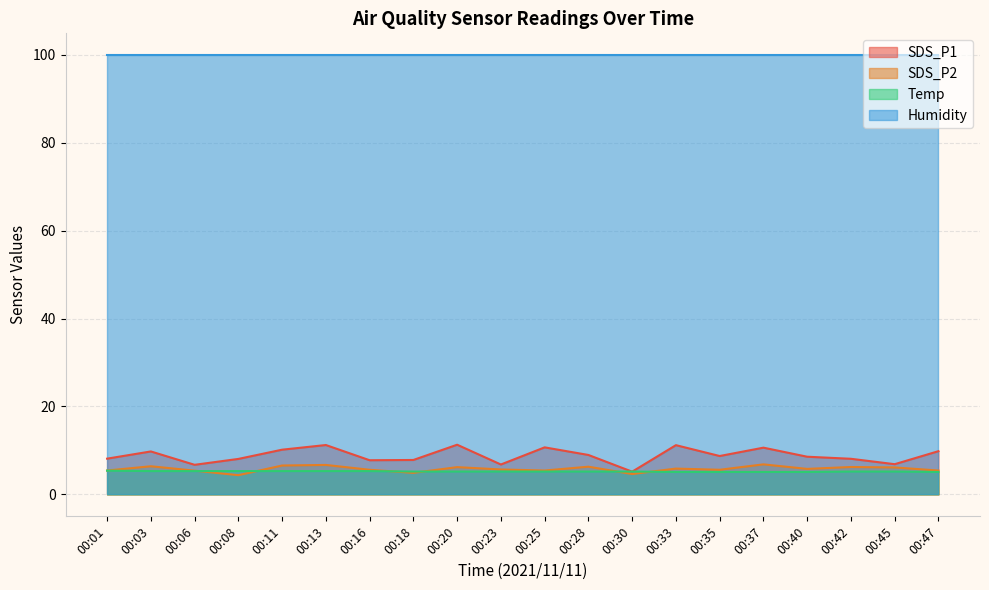

What is the spread (max minus min) of values at 00:47?

94.8